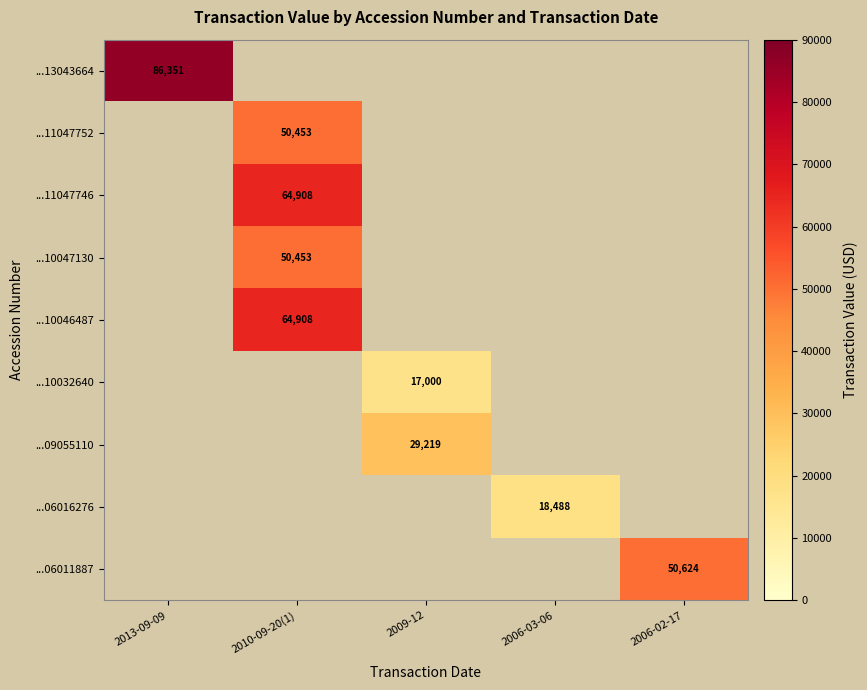

True or false: ...06011887 has a value of 50624 at 2006-02-17.

True